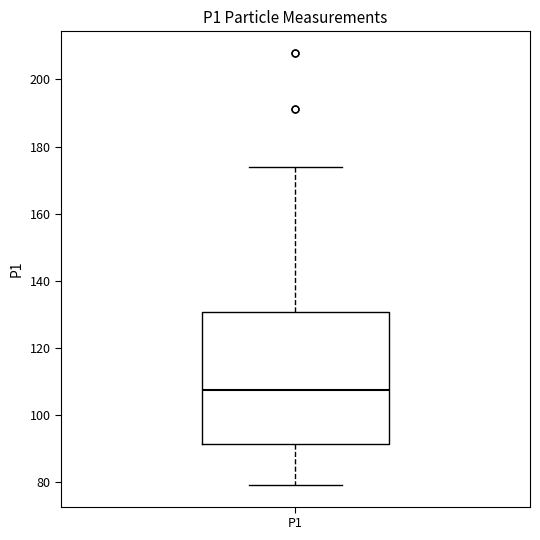

Transcribe this box plot: give where the median line is, the range the box spans, and where the two whiskers end, as read against the y-axis. The values are not printed on the chart, so give them approximately, as read against the axis.

median 108, box 92 to 130, whiskers 80 to 174